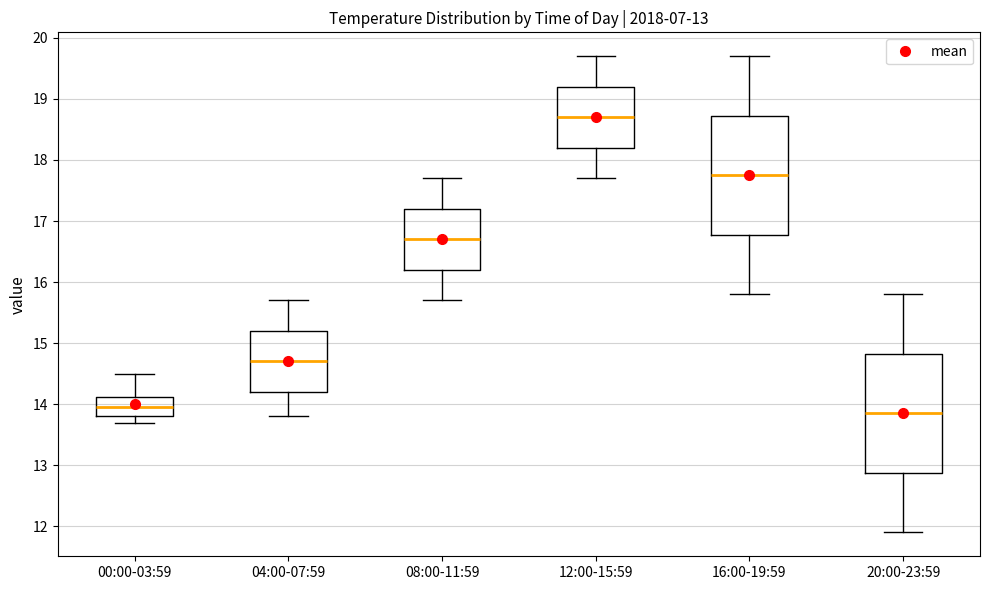

Which box's median line is the highest?

12:00-15:59